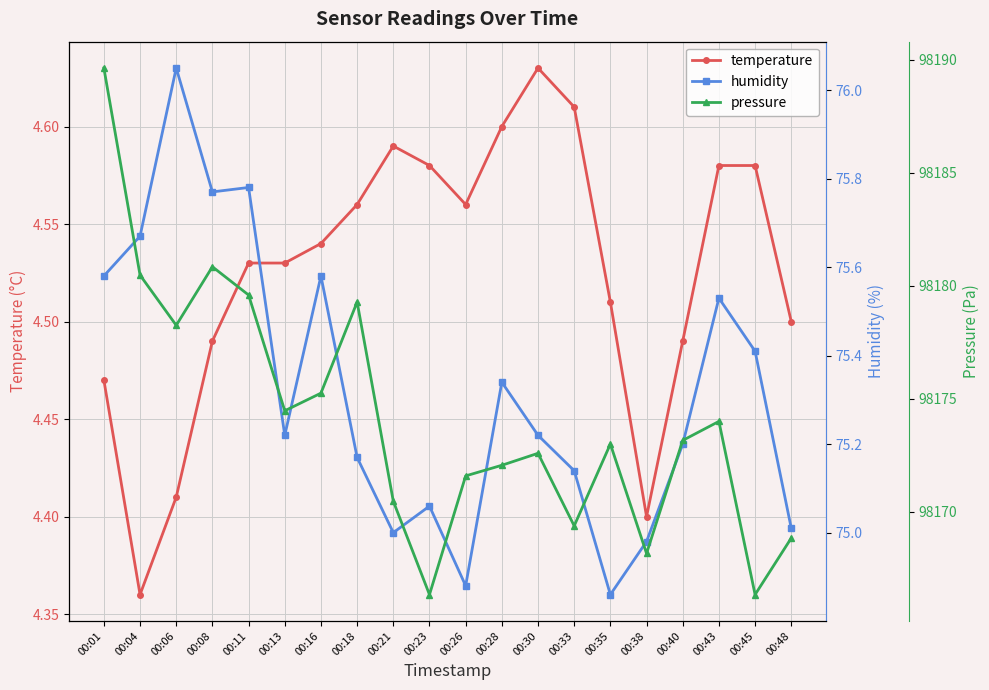

What is the smallest value displayed?

4.4